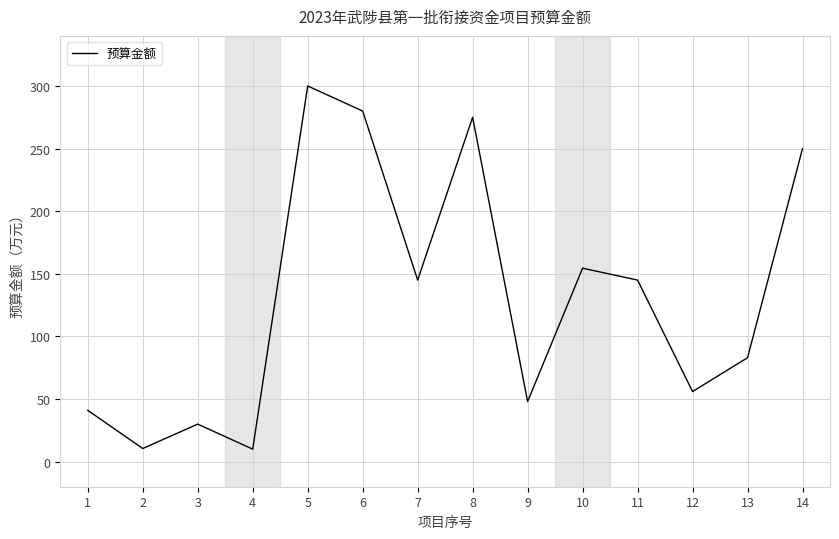

What is the change in value from 10 to 11?

-9.5